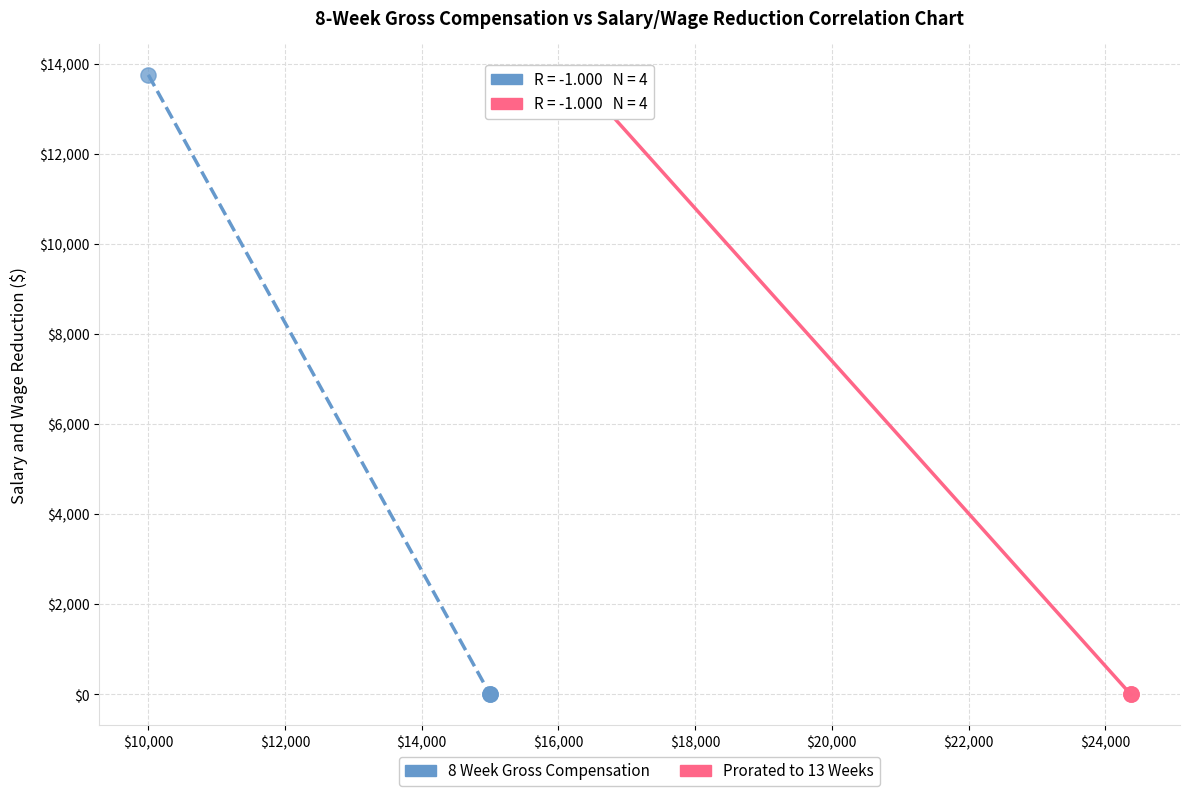

What are all the series names shown in the legend?

8 Week Gross Compensation, Prorated to 13 Weeks